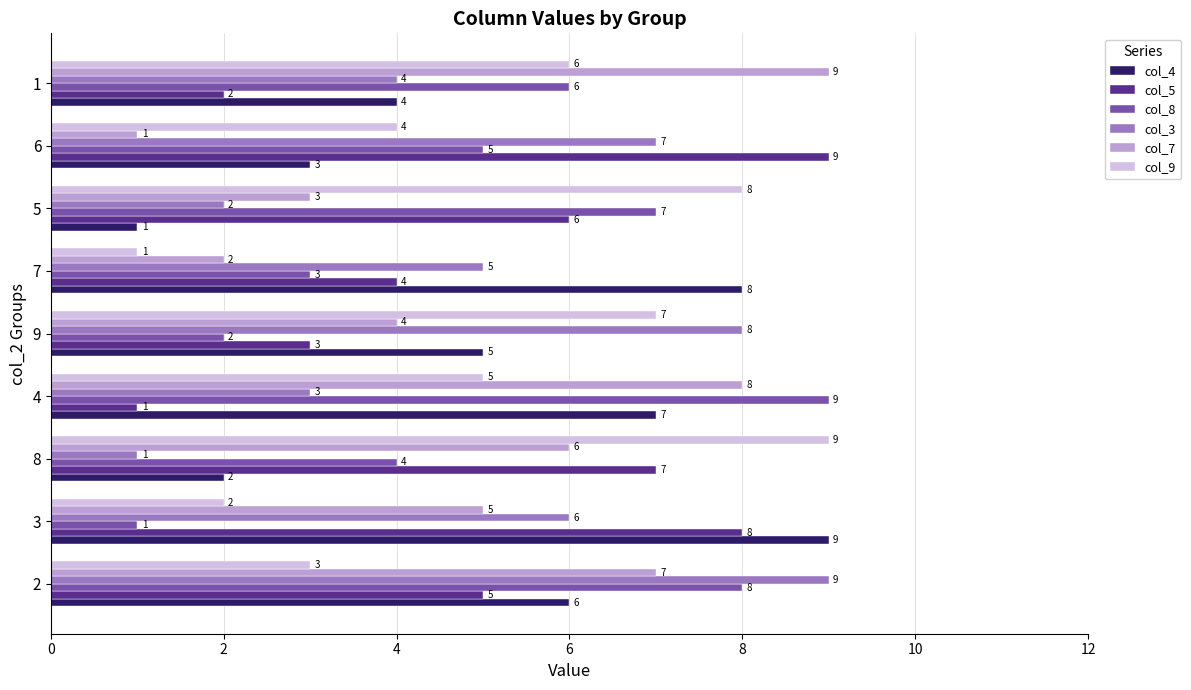

What is the smallest value displayed?

1